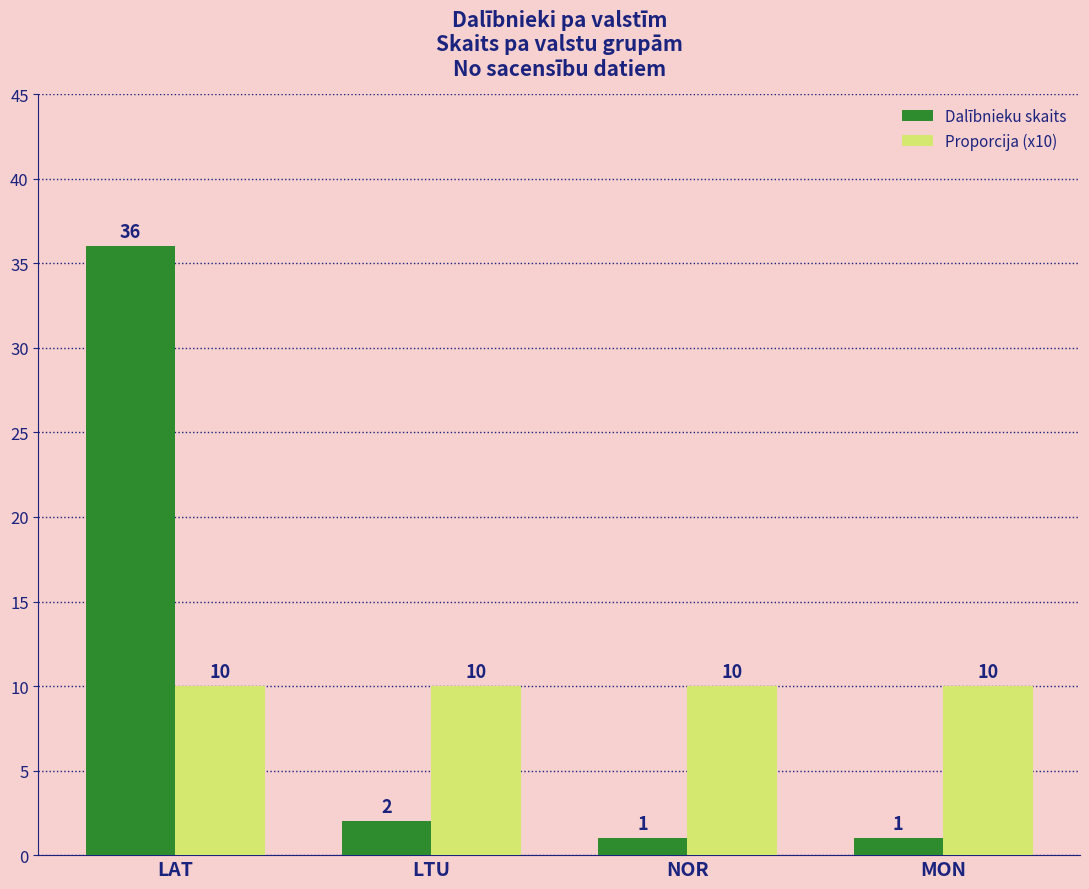

At which category is the sum across all series the highest?

LAT